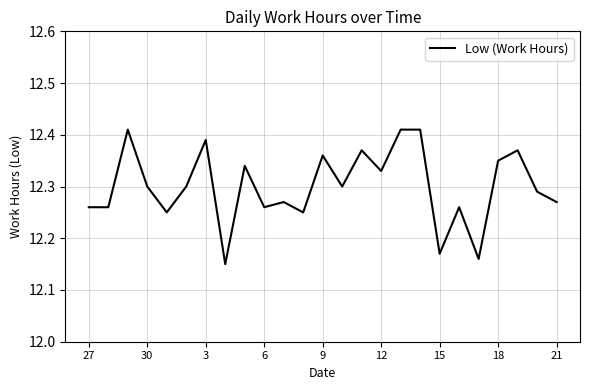

What is the difference between the maximum and minimum values?

0.3